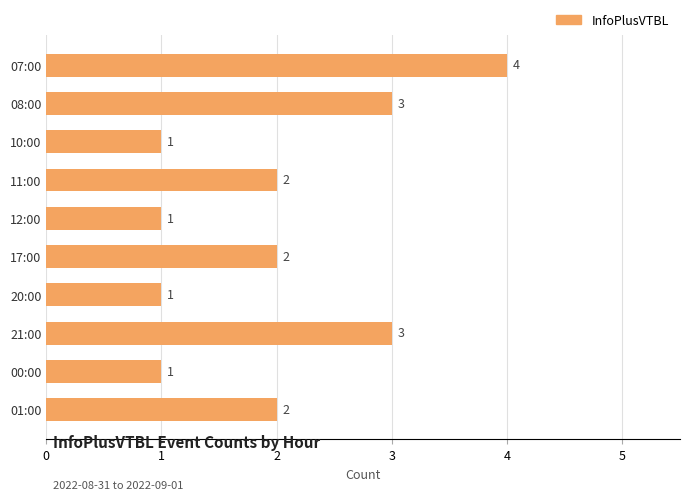

Reading top to bottom, what are all the values shown in this chart?

4	3	1	2	1	2	1	3	1	2